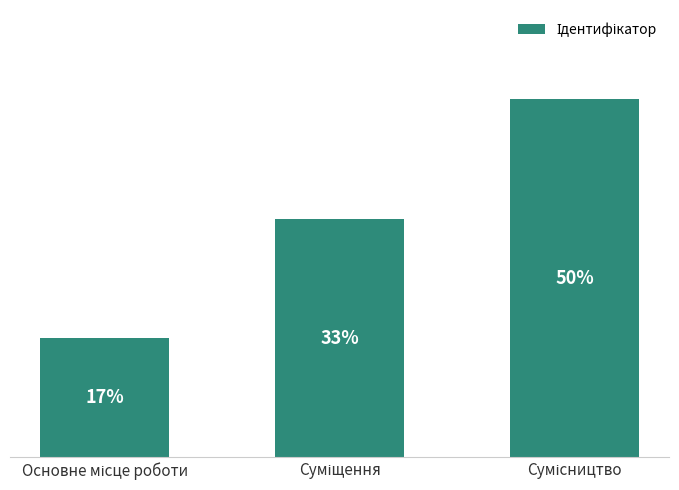

Does the chart contain any negative values?

No